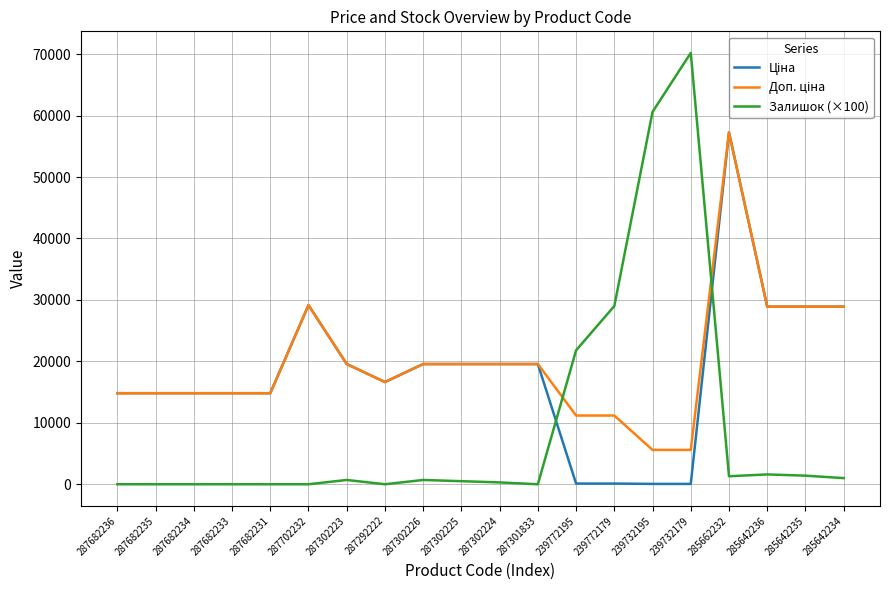

Which series has the largest range (max minus min)?

Залишок (×100)